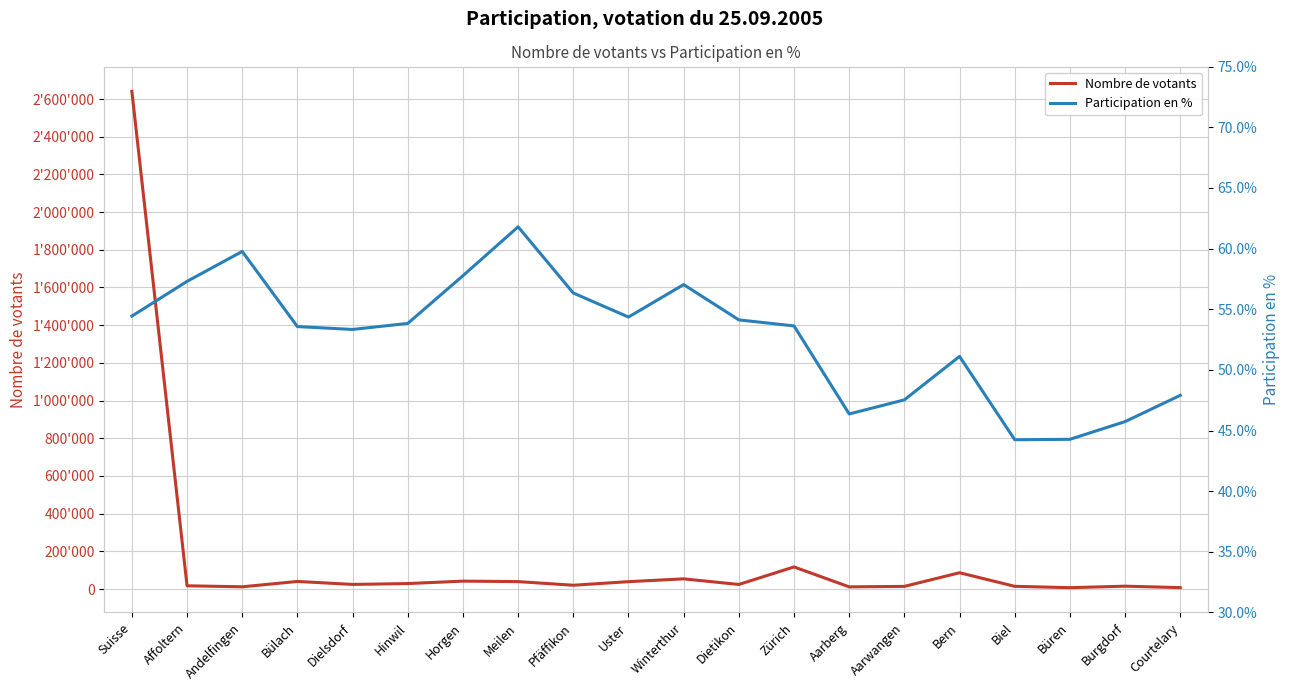

True or false: Nombre de votants and Participation en % intersect in this chart.

False